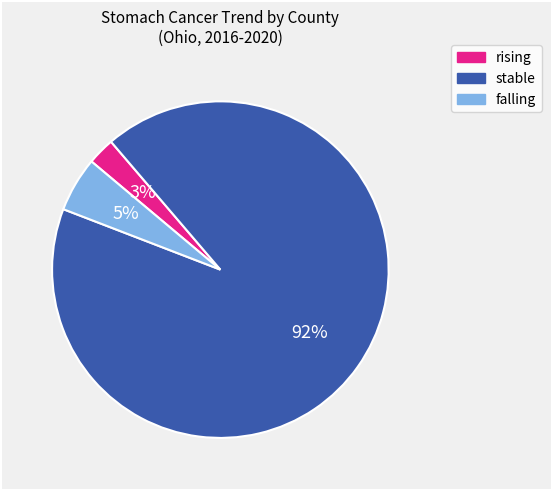

To the nearest percent, what percentage of the pie is rising?

3%